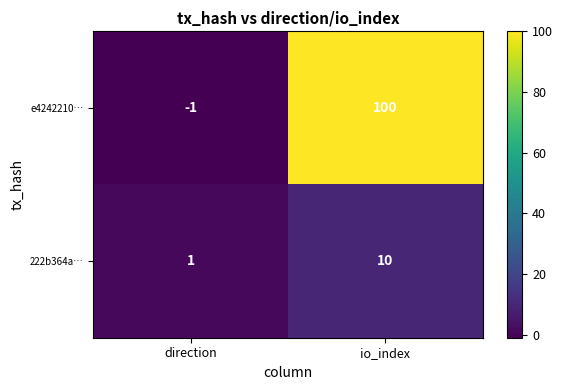

What is the sum of the 222b364a… values at direction and io_index?

11